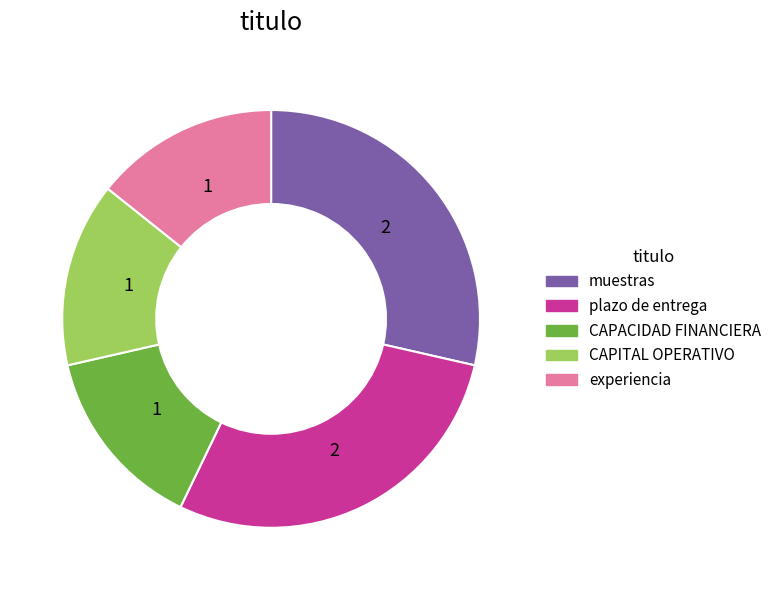

Do plazo de entrega and muestras together represent more than half of the pie?

Yes